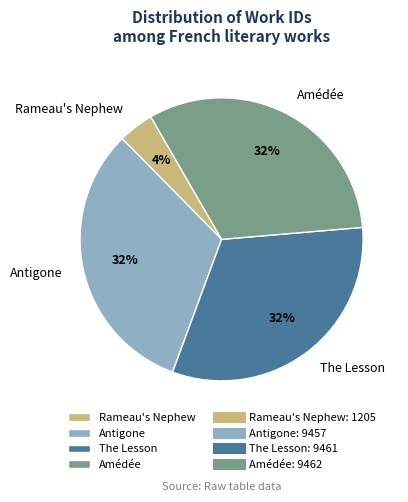

Does any single category account for the majority?

No